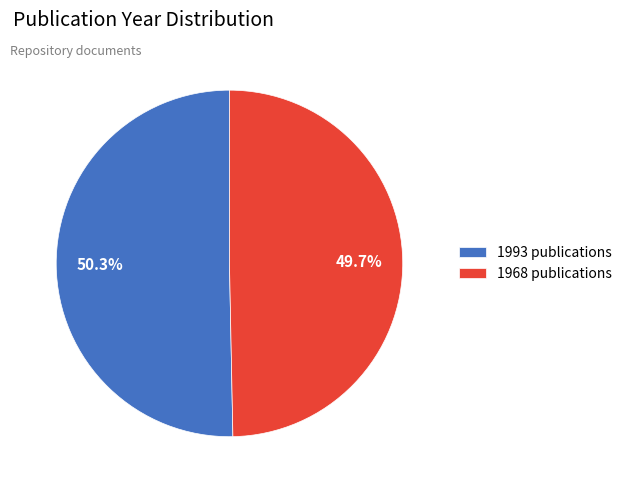

Between 1968 and 1993, which is larger?

1993